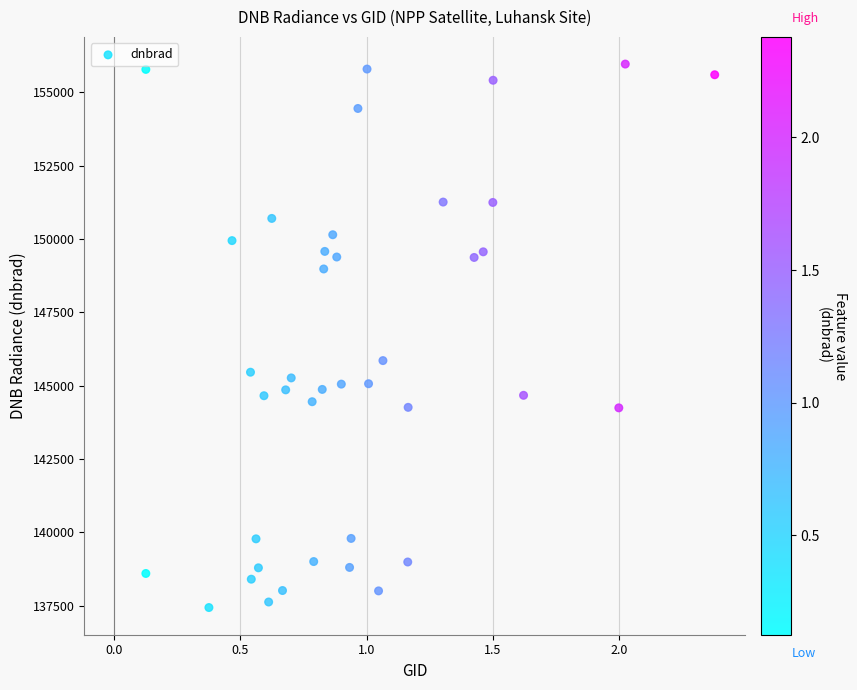

What Y value in the scatter plot is closest to 146700?

145856